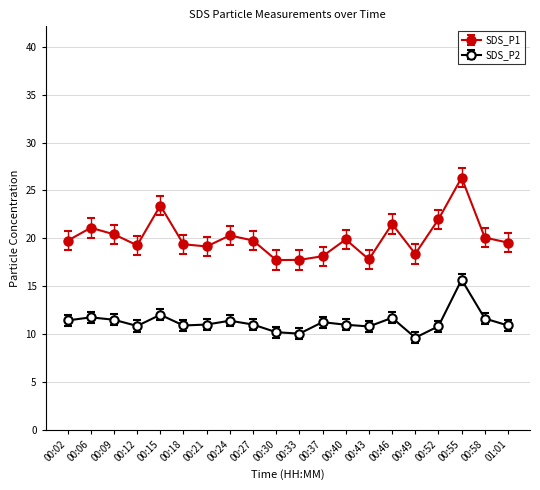

Which category has the highest value in the SDS_P2 series?

00:55